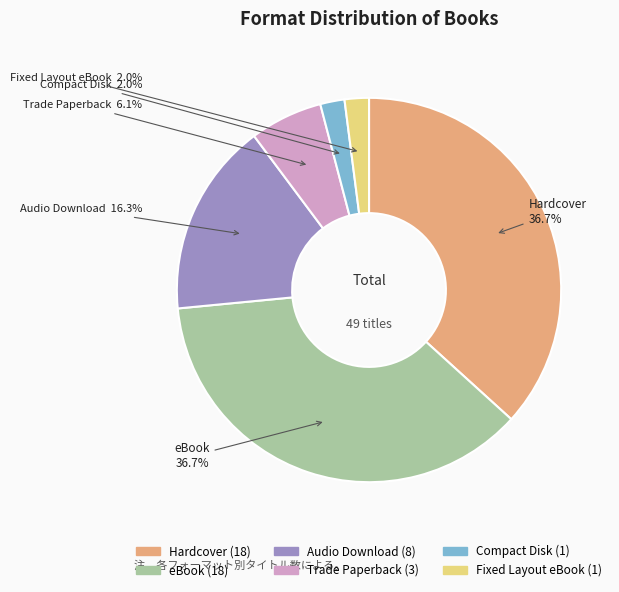

Count the number of slices in the pie.

6